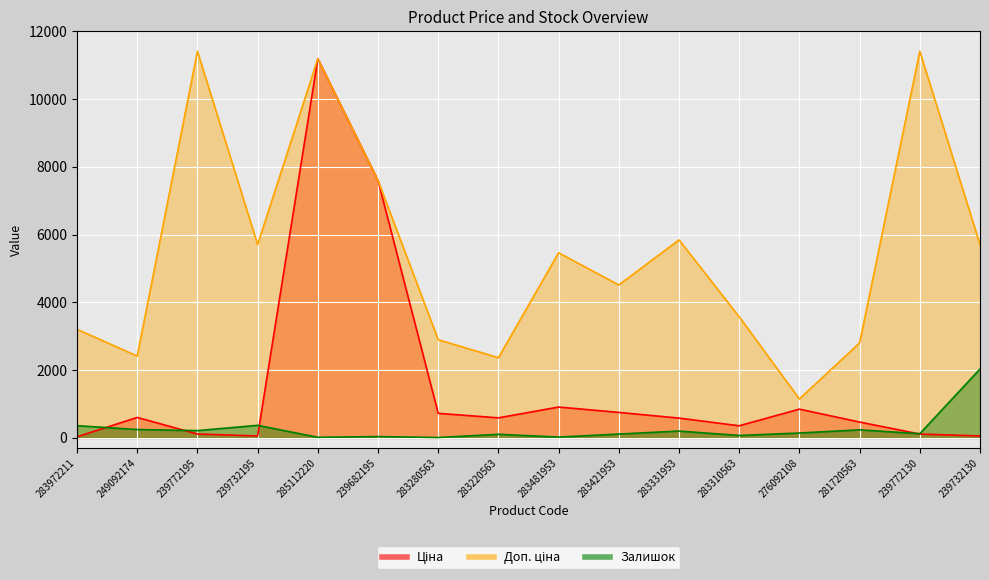

Reading right to left, list all the values displayed in this chart.

Ціна: 57.0	114.1	467.3	848.4	357.4	584.4	752.2	910.4	591.6	724.5	7596.5	11188.2	57.0	114.1	603.7	32.0
Доп. ціна: 5705.0	11410.0	2803.6	1149.7	3573.9	5843.9	4513.3	5462.3	2366.5	2897.8	7596.5	11188.2	5705.0	11410.0	2414.8	3205.0
Залишок: 2033.0	124.0	238.0	144.0	71.0	202.0	113.0	24.0	106.0	11.0	39.0	17.0	370.0	215.0	247.0	360.0